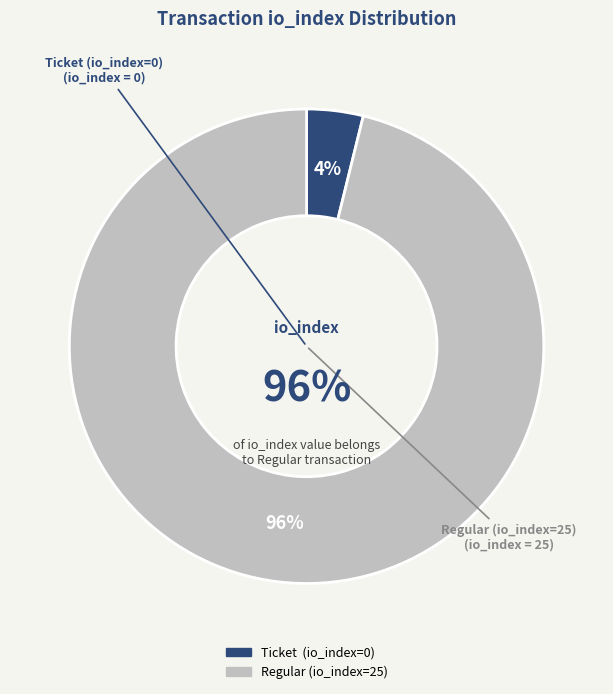

Rank the categories by value from lowest to highest.

Ticket (io_index=0), Regular (io_index=25)